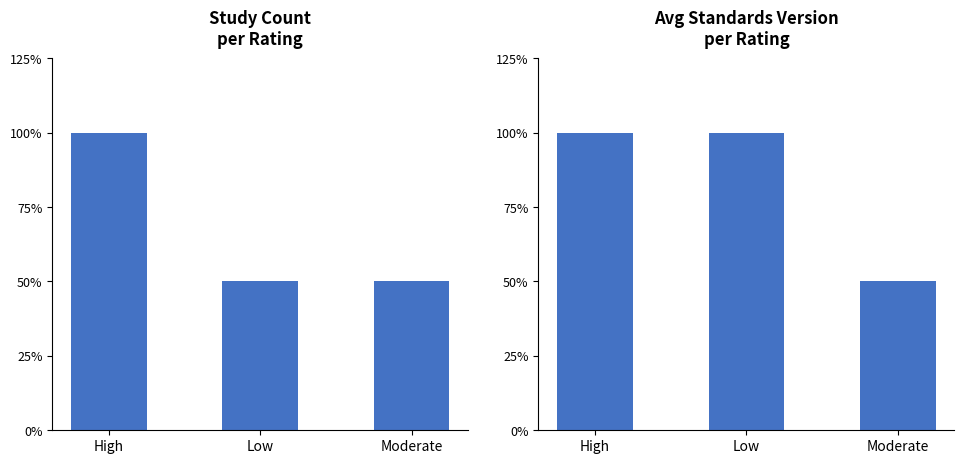

Does the chart contain any negative values?

No